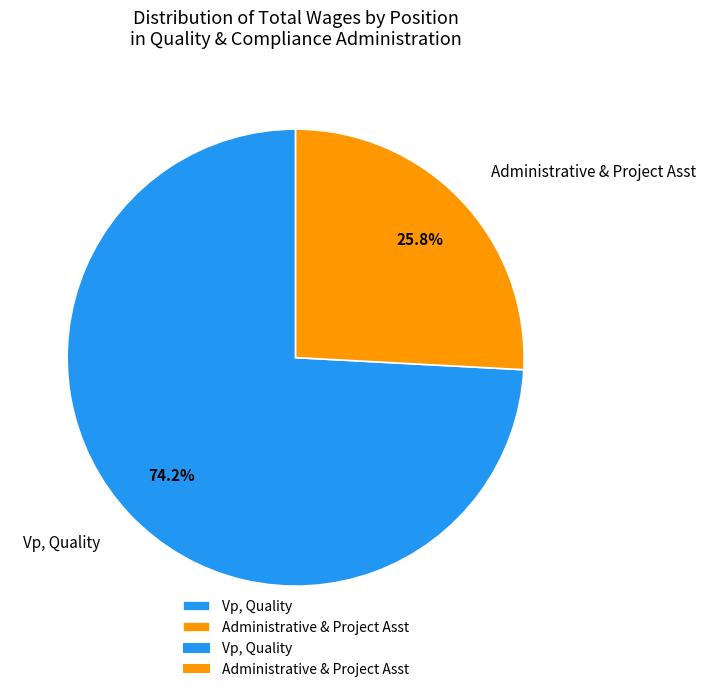

To the nearest percent, what is the difference between the Administrative & Project Asst and Vp, Quality slice percentages?

48%